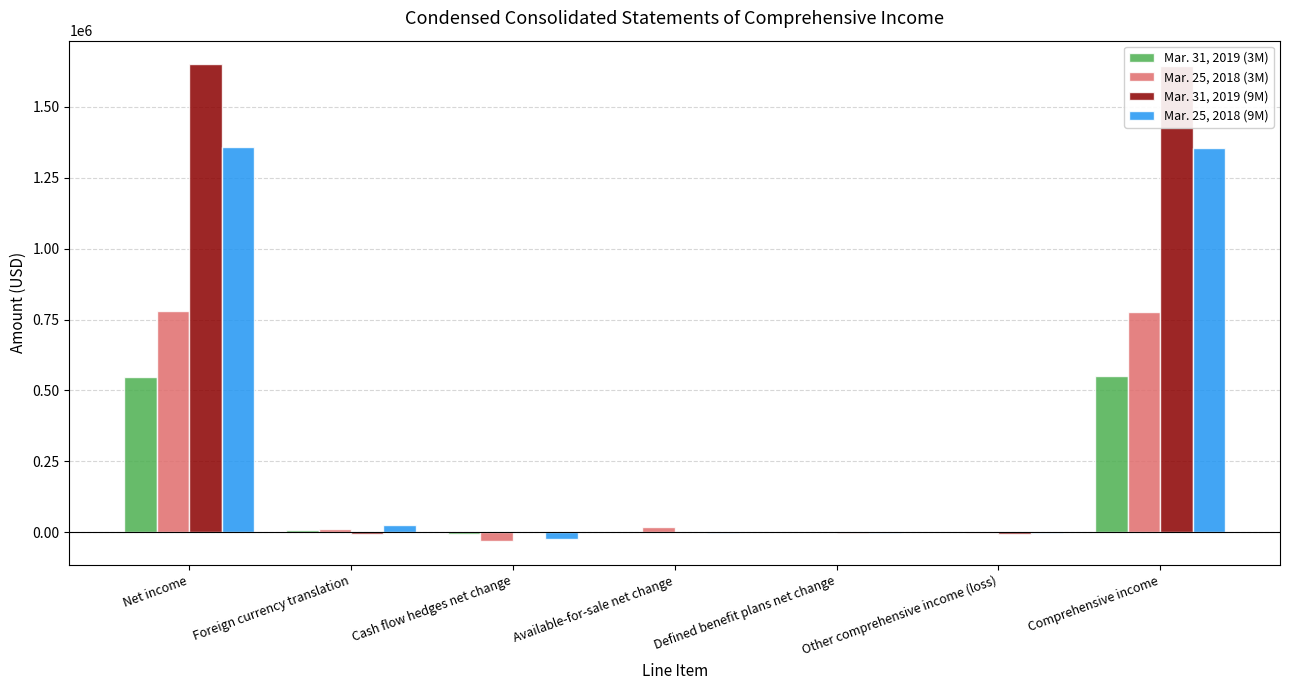

Is the value of Mar. 31, 2019 (3M) at Foreign currency translation greater than the value of Mar. 25, 2018 (3M) at Comprehensive income?

No